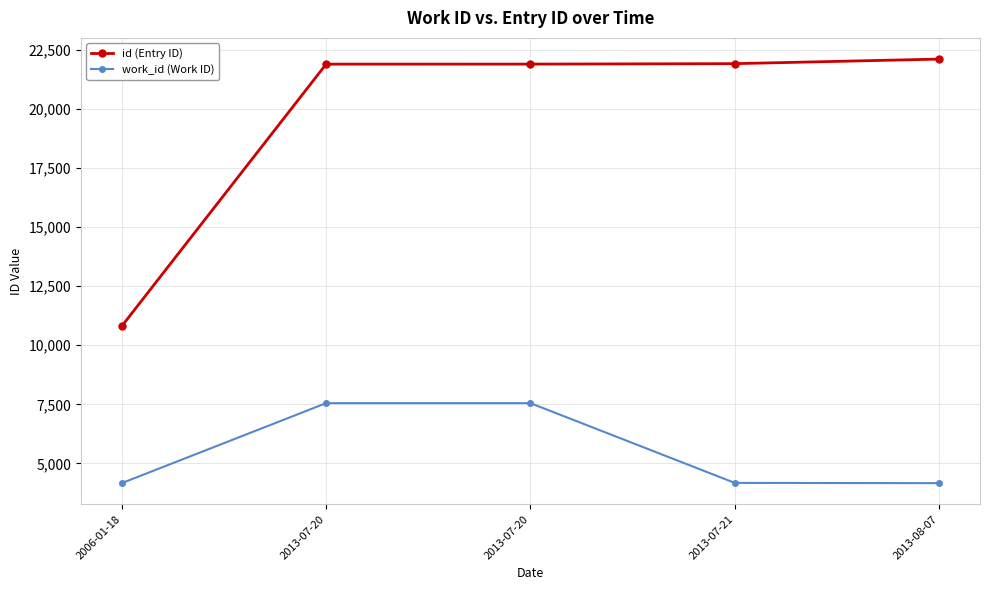

List the labels in order of work_id (Work ID) value, smallest first.

2006-01-18, 2013-08-07, 2013-07-21, 2013-07-20, 2013-07-20